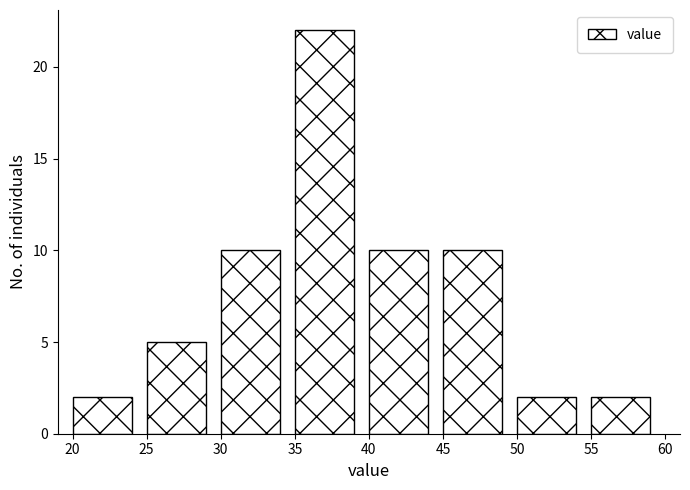

Reading left to right, transcribe this chart: for each bar, give the range it covers on the x-axis and its height. The values are not printed on the chart, so give them approximately, as read against the axis.

20 to 25: 2
25 to 30: 5
30 to 35: 10
35 to 40: 22
40 to 45: 10
45 to 50: 10
50 to 55: 2
55 to 60: 2